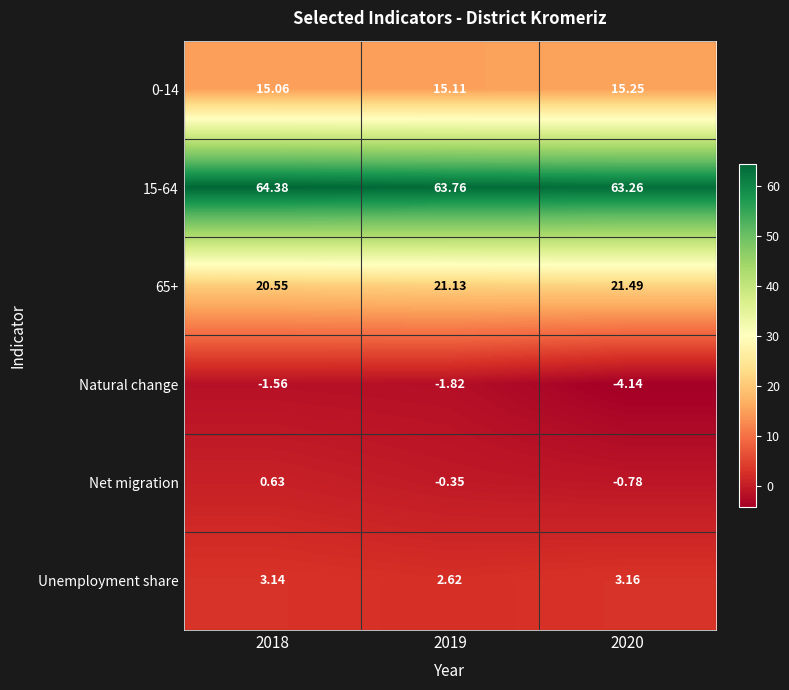

Between 2018 and 2019, which series saw the biggest shift?

Net migration